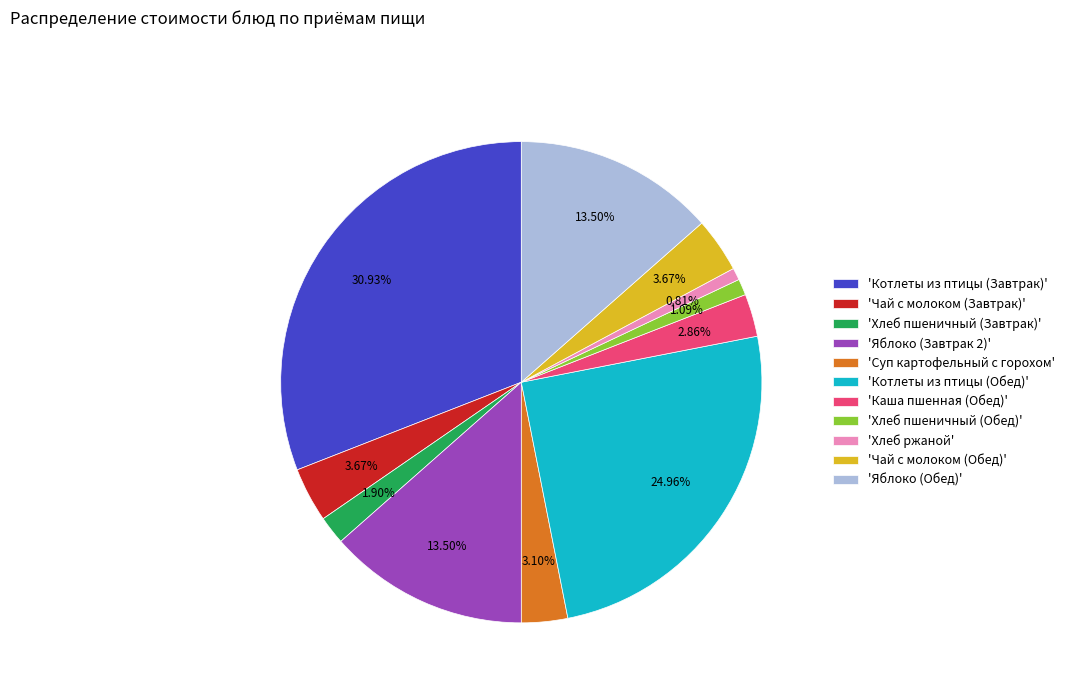

Approximately how many times larger is the value at 'Каша пшенная (Обед)' compared to 'Хлеб пшеничный (Завтрак)'?

1.5